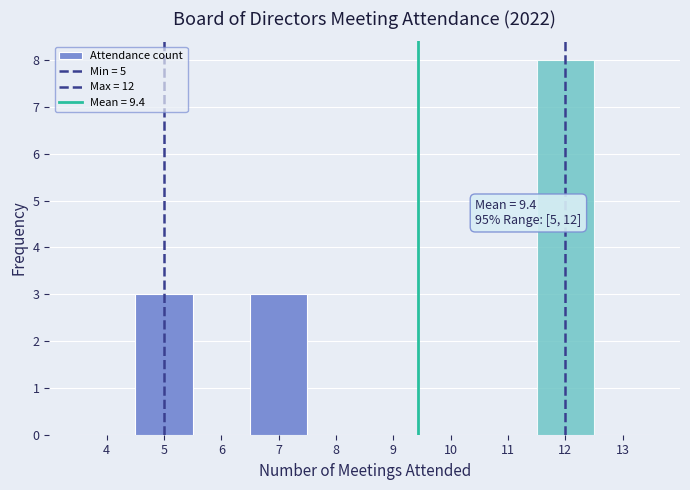

Over which range of the x-axis is the bar tallest?

11.5 to 12.5